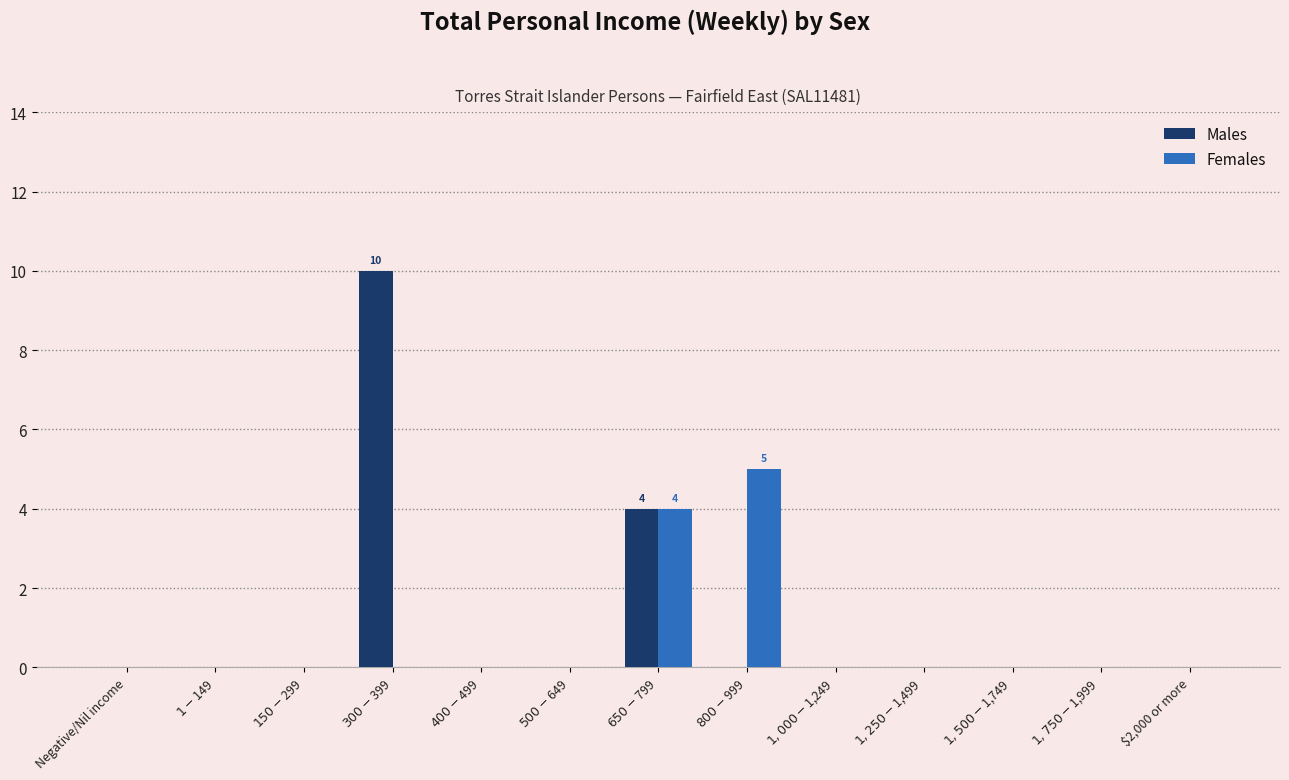

Is it true that Females equals 0 at $2,000 or more?

True